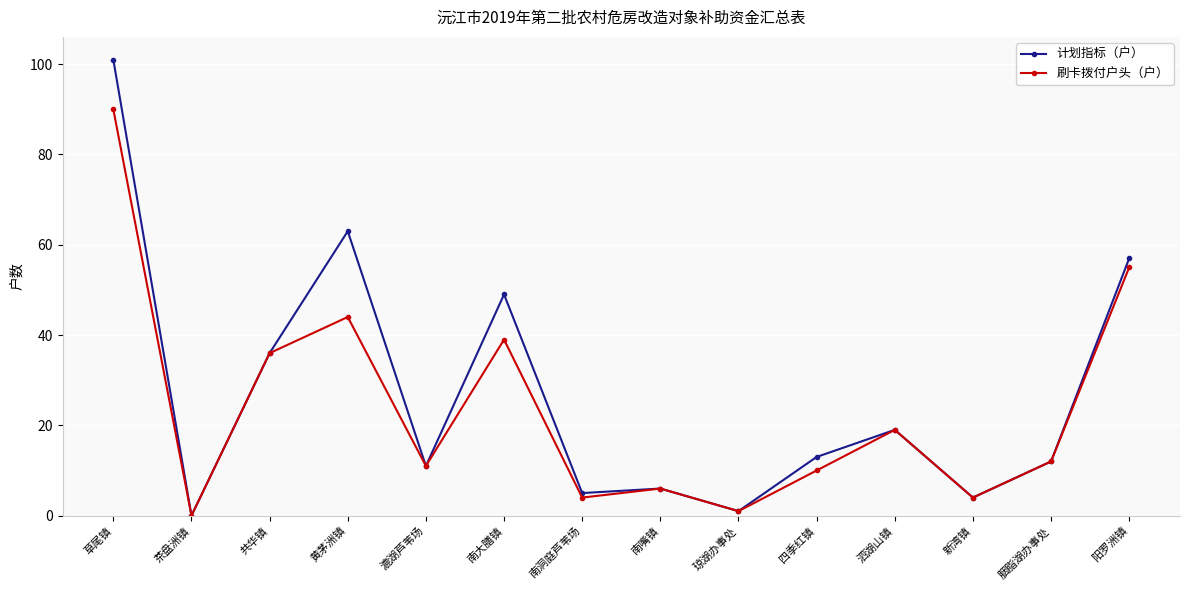

List the series in order of their peak value, highest first.

计划指标（户）, 刷卡拨付户头（户）